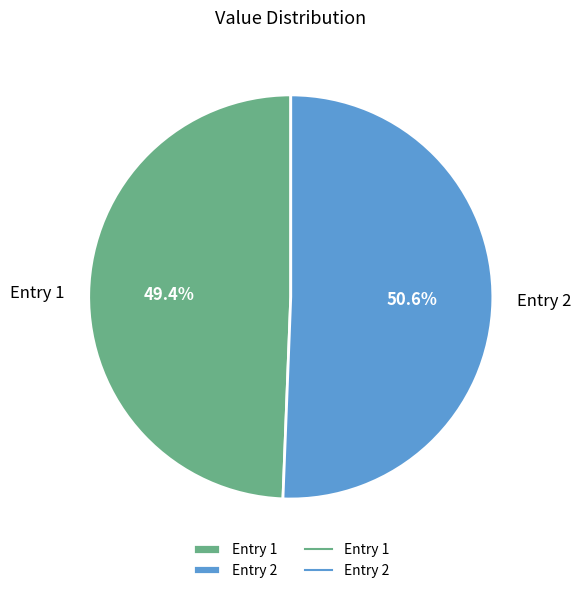

Between Entry 1 and Entry 2, which is larger?

Entry 2